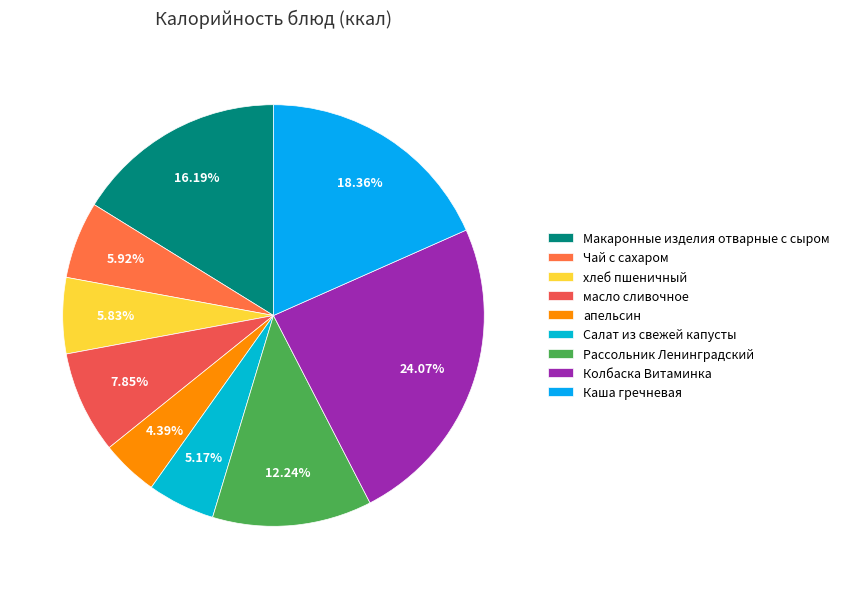

What is the ratio of the value at Колбаска Витаминка to the value at Макаронные изделия отварные с сыром?

1.5